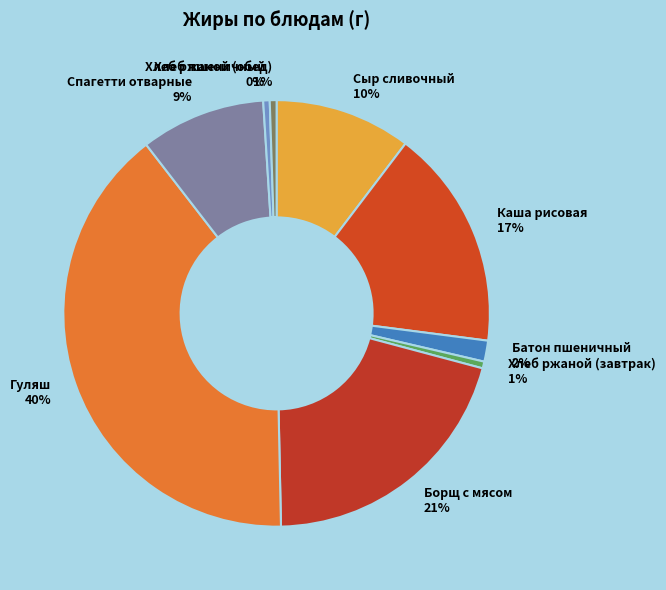

To the nearest percent, what is the difference between the Борщ с мясом 21% and Хлеб ржаной (завтрак) 1% slice percentages?

20%